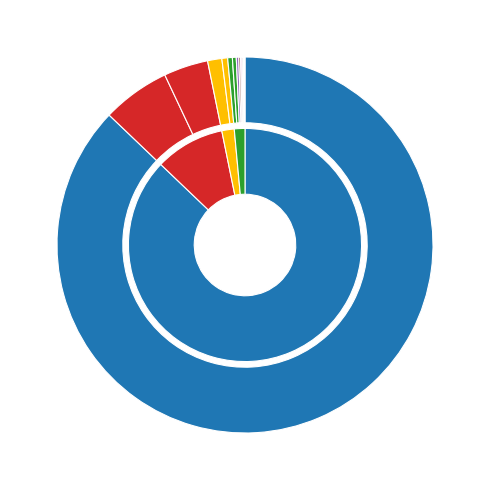

True or false: 200 accounts for 1% of the total.

False